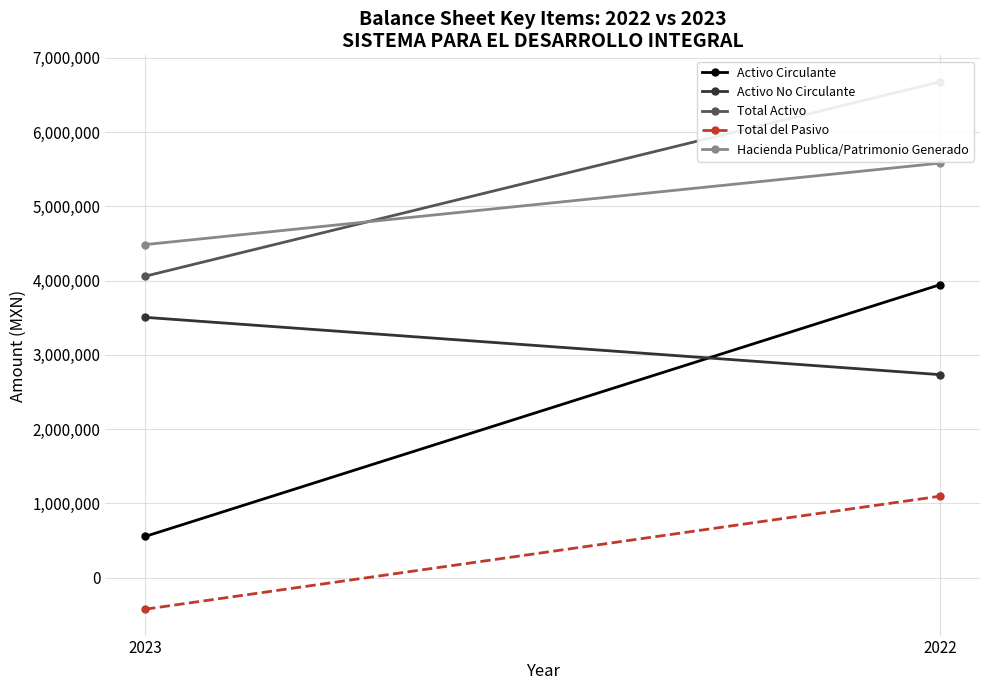

Reading right to left, list all the values displayed in this chart.

Activo Circulante: 2022=3946237.0	2023=553958.3
Activo No Circulante: 2022=2733462.0	2023=3505648.8
Total Activo: 2022=6679699.0	2023=4059607.0
Total del Pasivo: 2022=1096526.0	2023=-426146.5
Hacienda Publica/Patrimonio Generado: 2022=5583173.0	2023=4485753.5